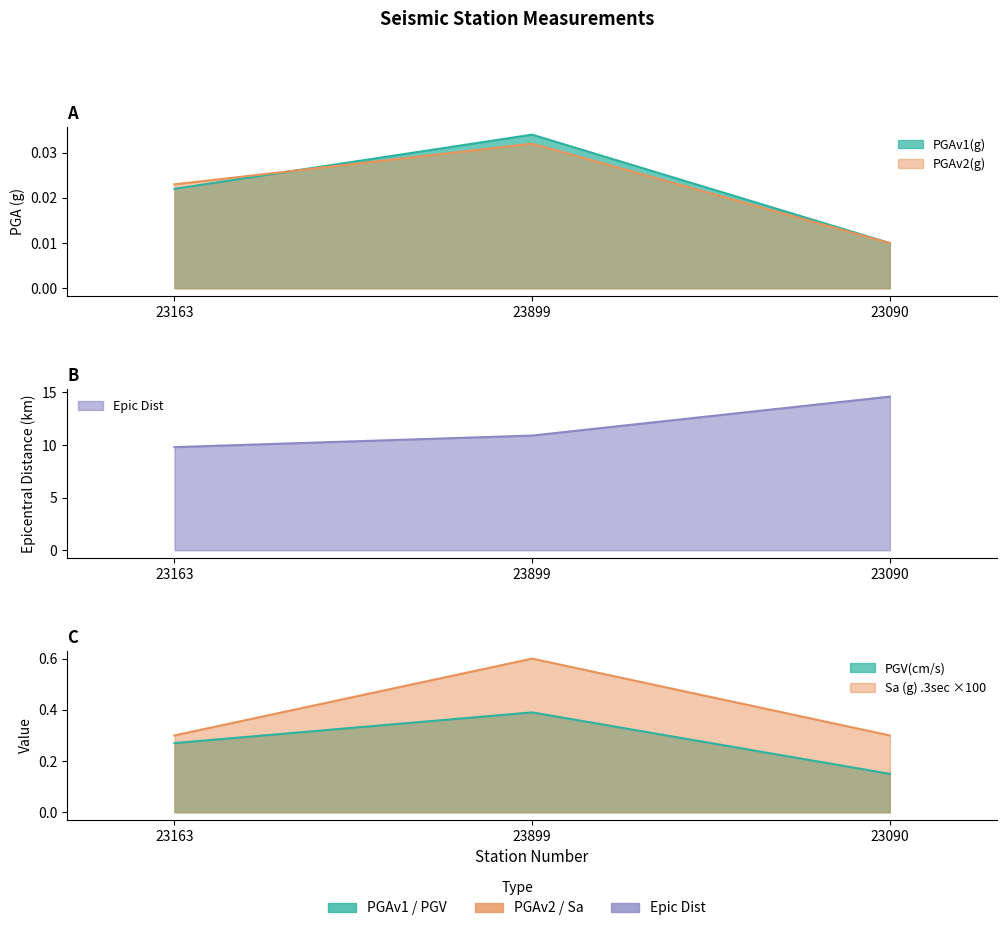

What position from the right is 23899?

2